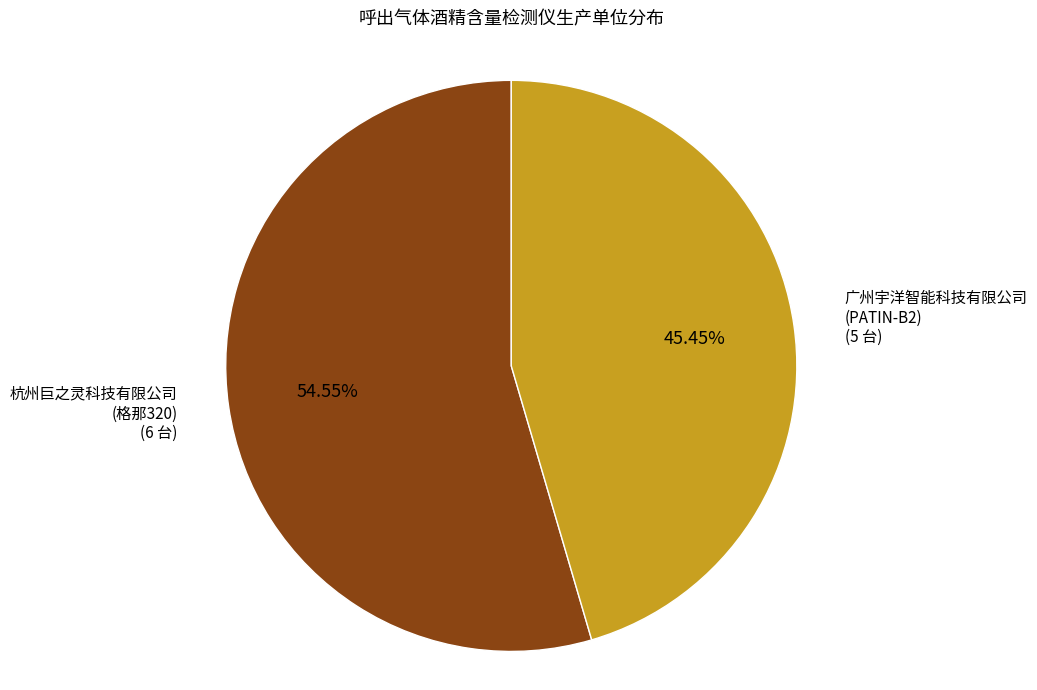

Does any single category account for the majority?

Yes